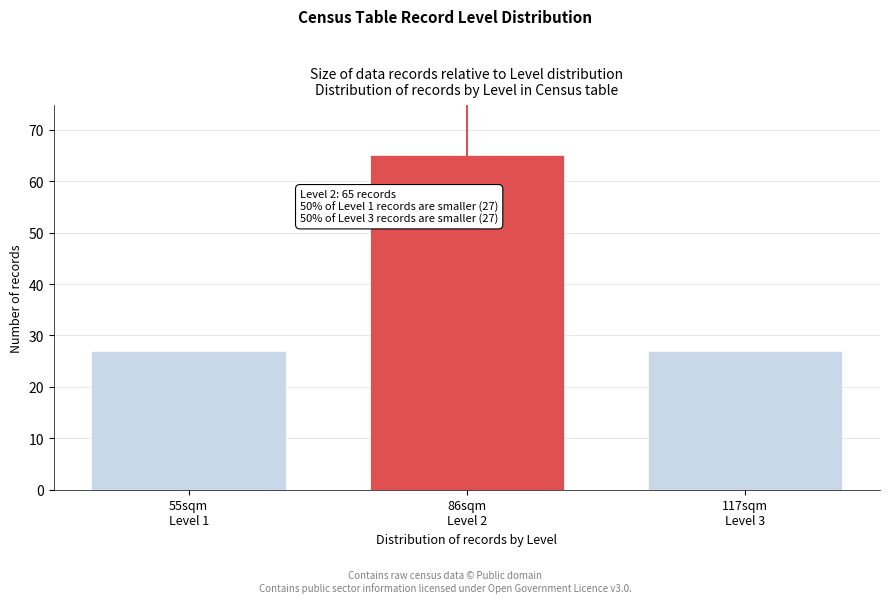

Reading left to right, transcribe all the data shown in this chart.

27	65	27